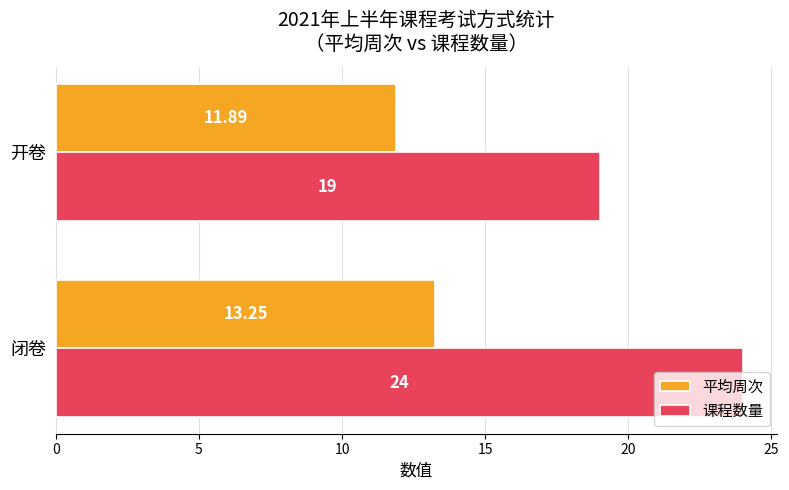

What is the difference between the 课程数量 values at 开卷 and 闭卷?

5.0